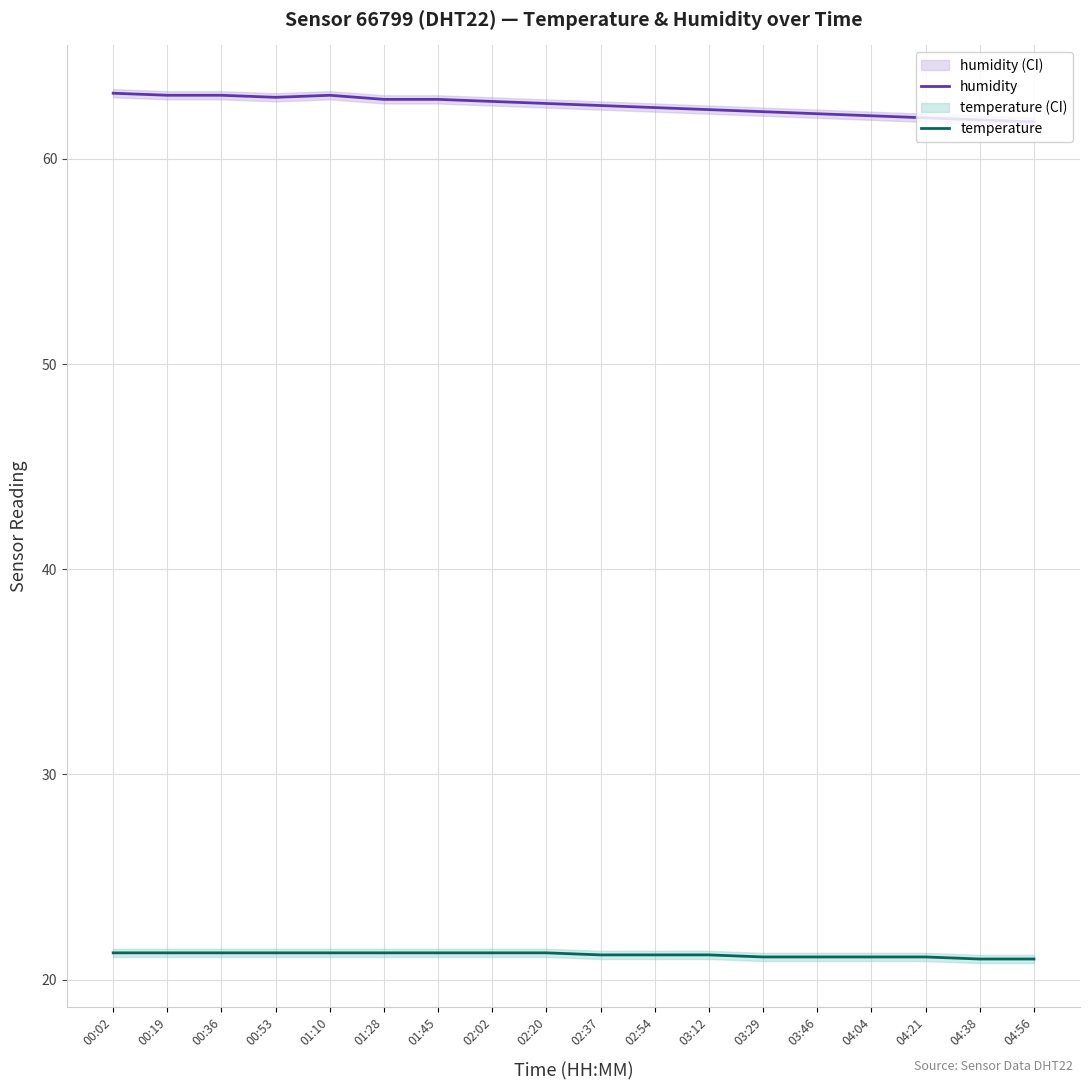

How many series are shown in this chart?

2